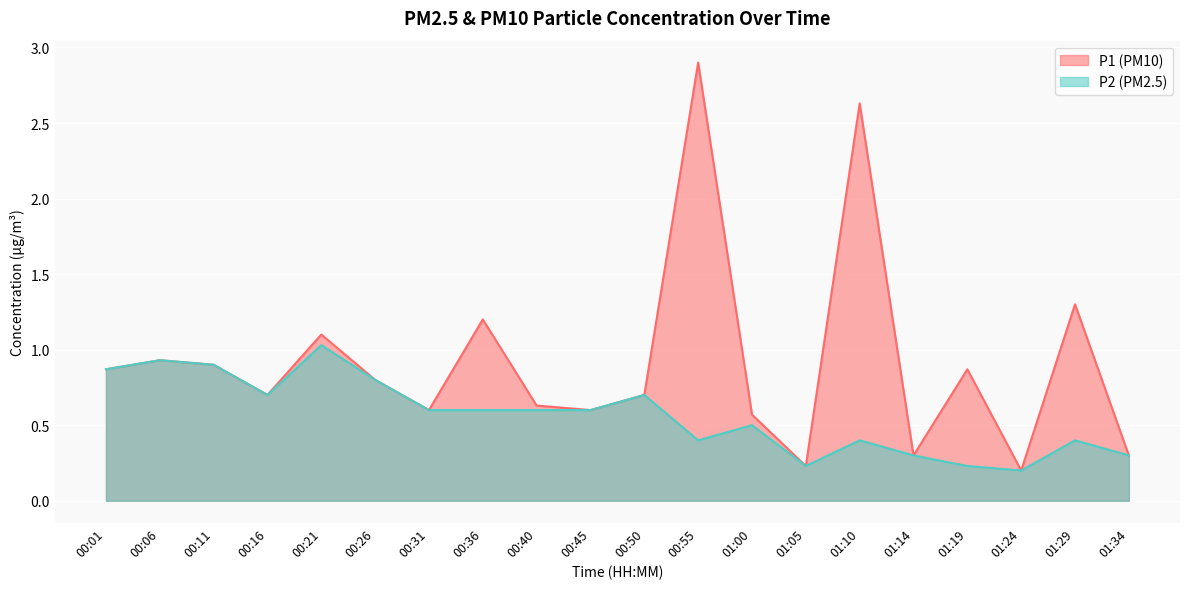

What is the value of the P2 point at the 19th from the left?

0.4